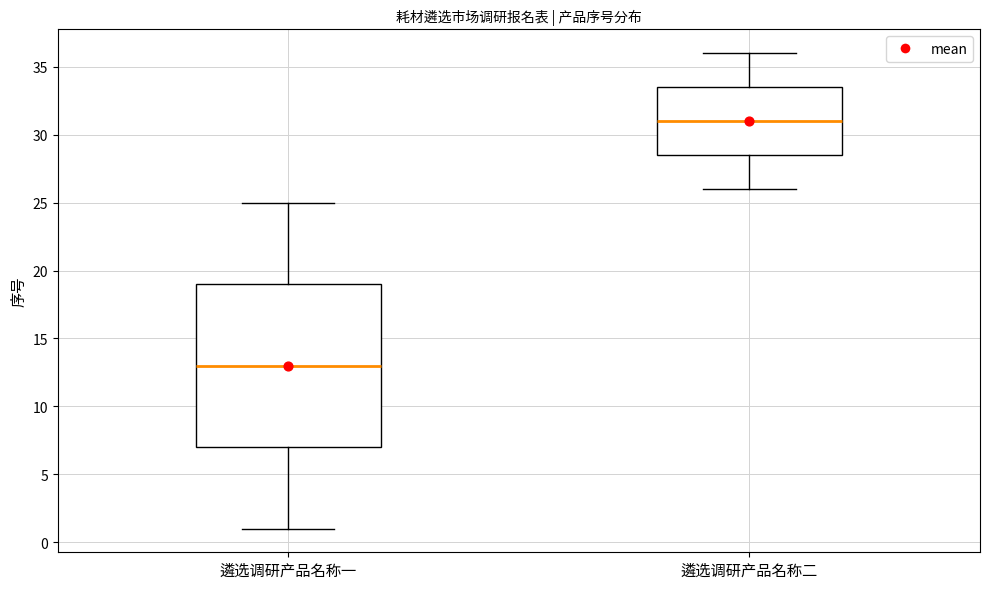

Comparing the boxes themselves (not the whiskers), which one is the tallest?

遴选调研产品名称一